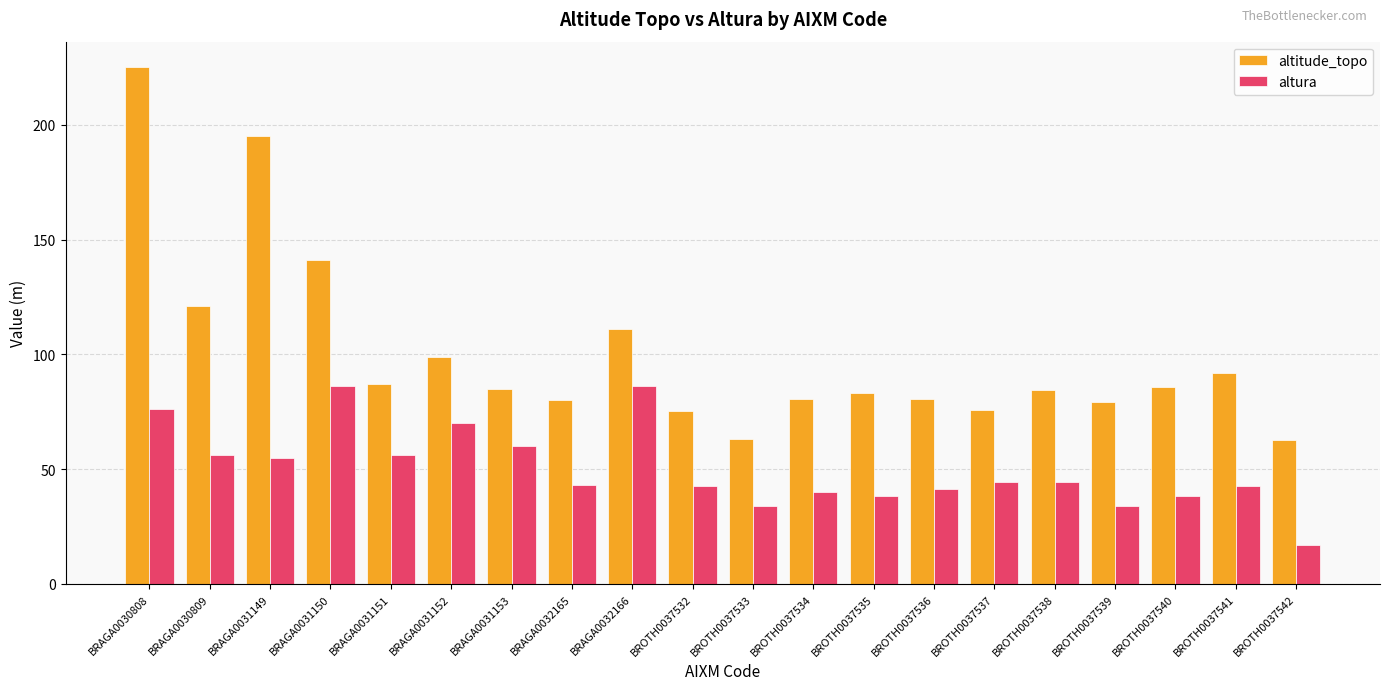

What is the total value across all series at BRAGA0032166?

197.0